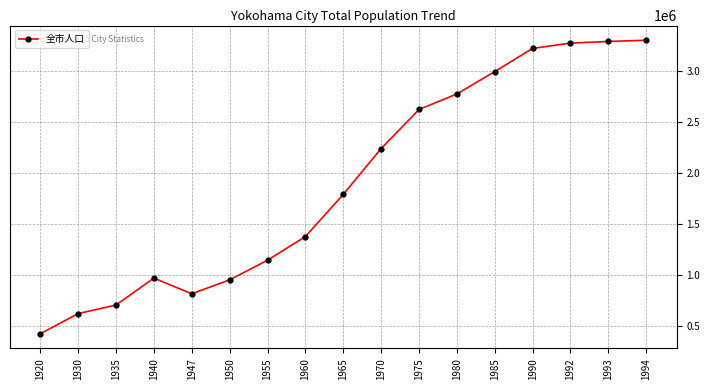

How many data points are less than 1788915?

8